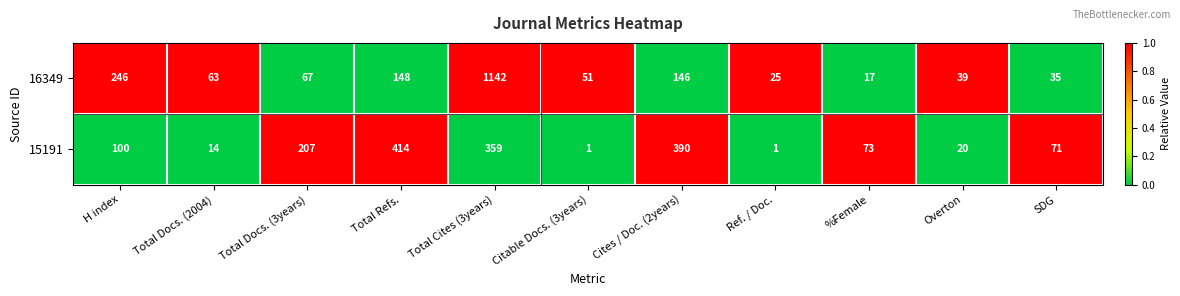

Between H index and SDG, which series saw the biggest shift?

16349